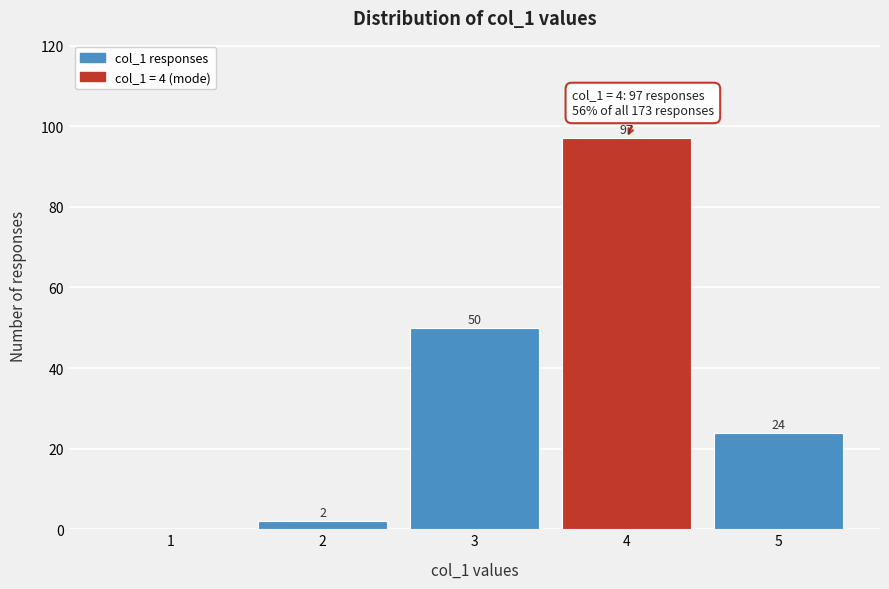

Reading left to right, transcribe all the data shown in this chart.

1=0	2=2	3=50	4=97	5=24